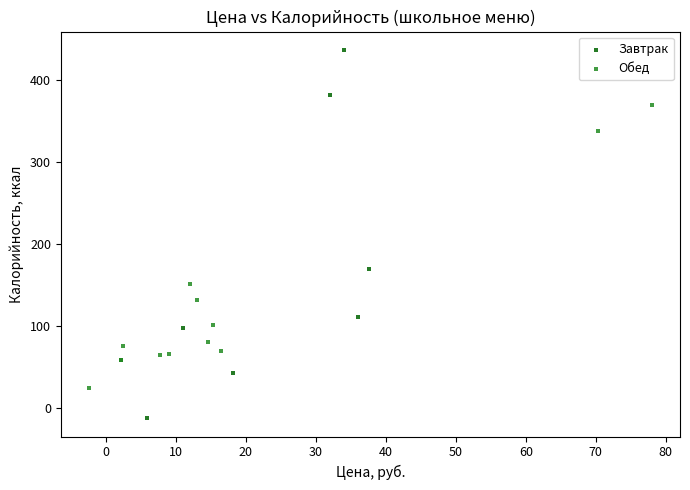

Which series reaches the maximum Y coordinate?

Завтрак